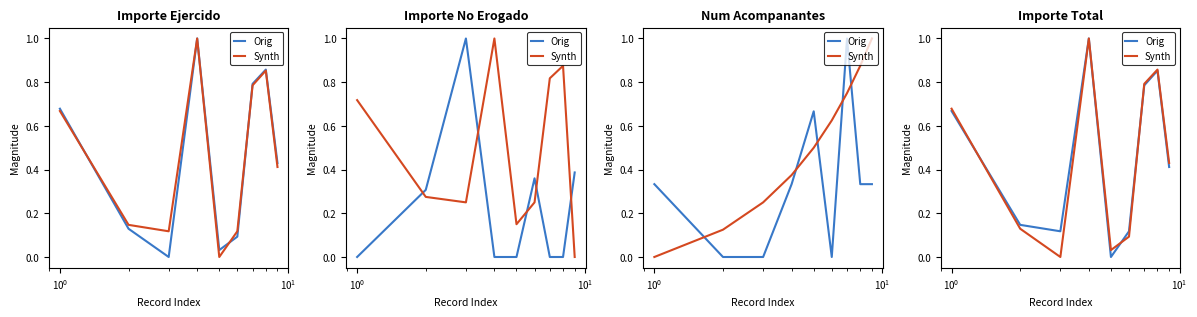

True or false: Orig and Synth intersect in this chart.

True